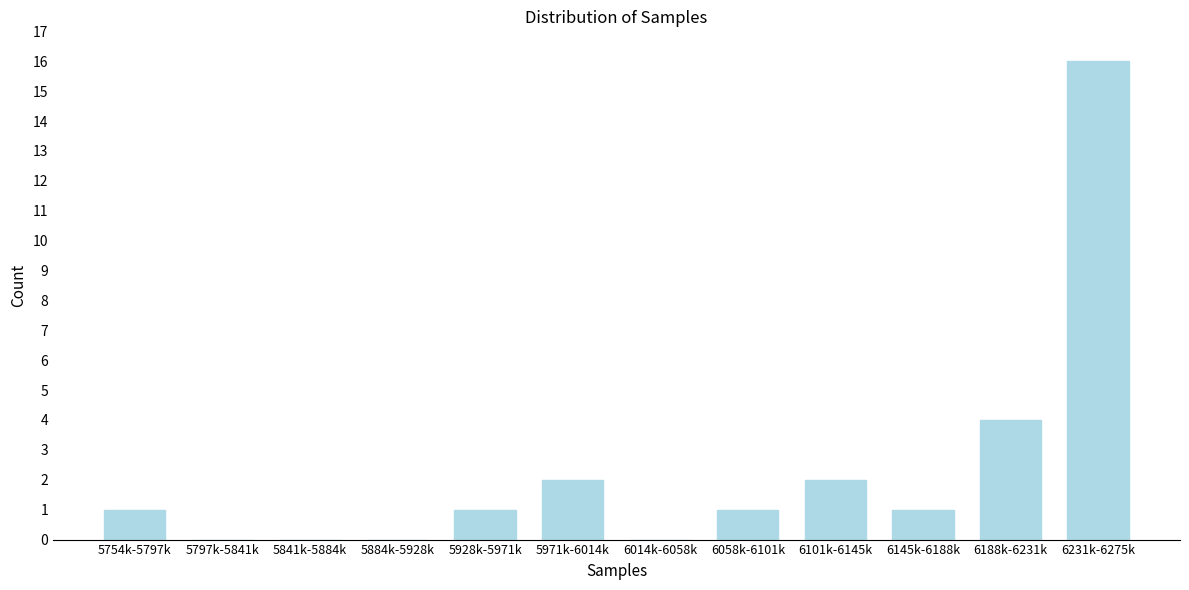

Reading left to right, what are all the values shown in this chart?

5754k-5797k=1	5797k-5841k=0	5841k-5884k=0	5884k-5928k=0	5928k-5971k=1	5971k-6014k=2	6014k-6058k=0	6058k-6101k=1	6101k-6145k=2	6145k-6188k=1	6188k-6231k=4	6231k-6275k=16